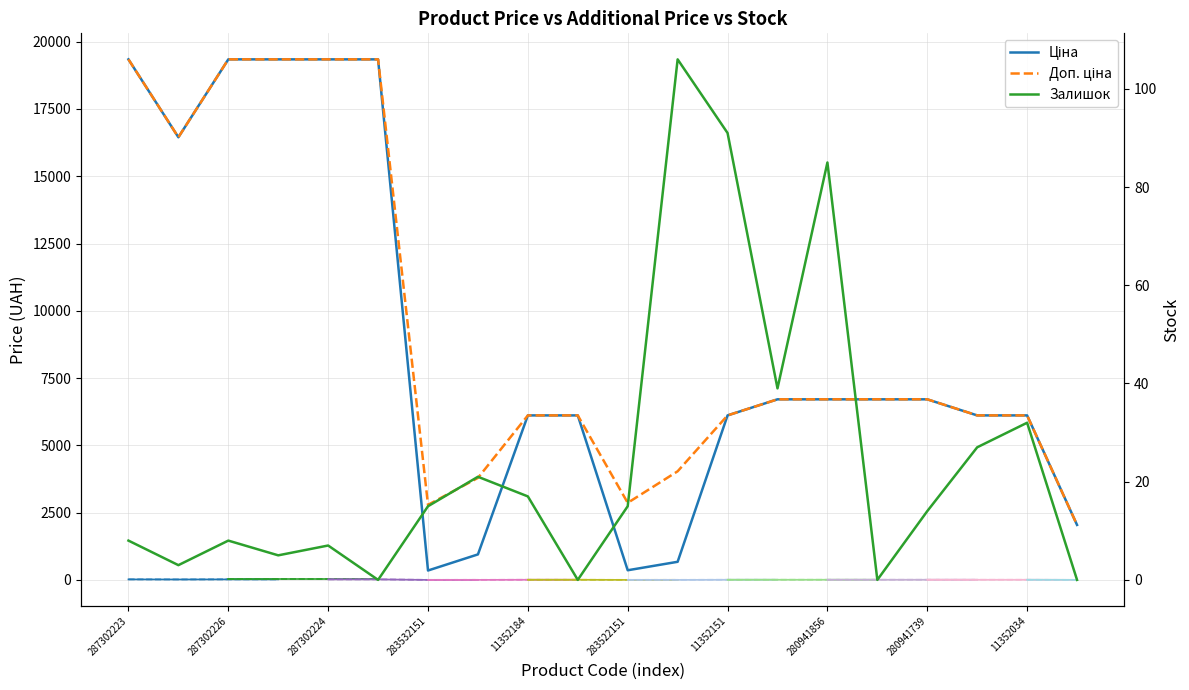

True or false: Доп. ціна has more than 2 points higher than both neighbors.

False